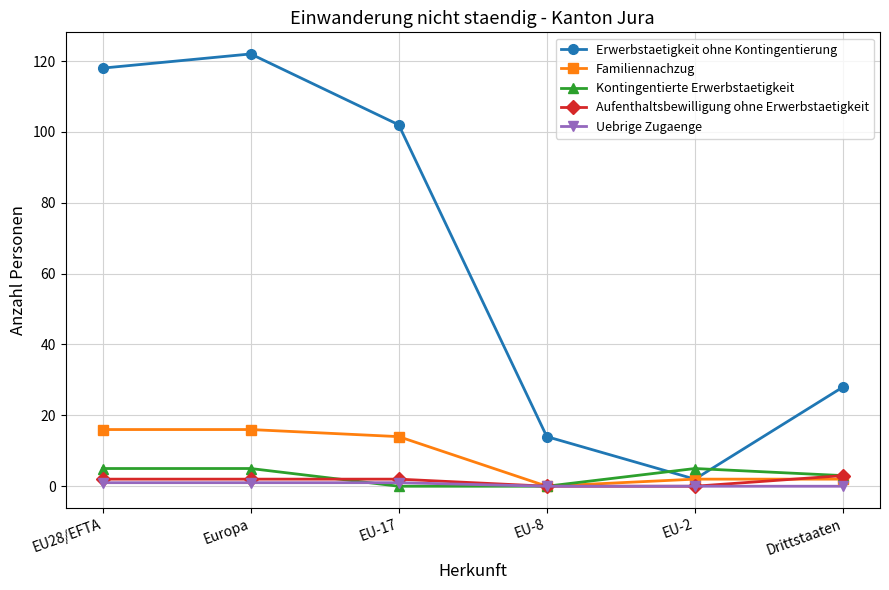

What is the label of the 2nd point from the right?

EU-2